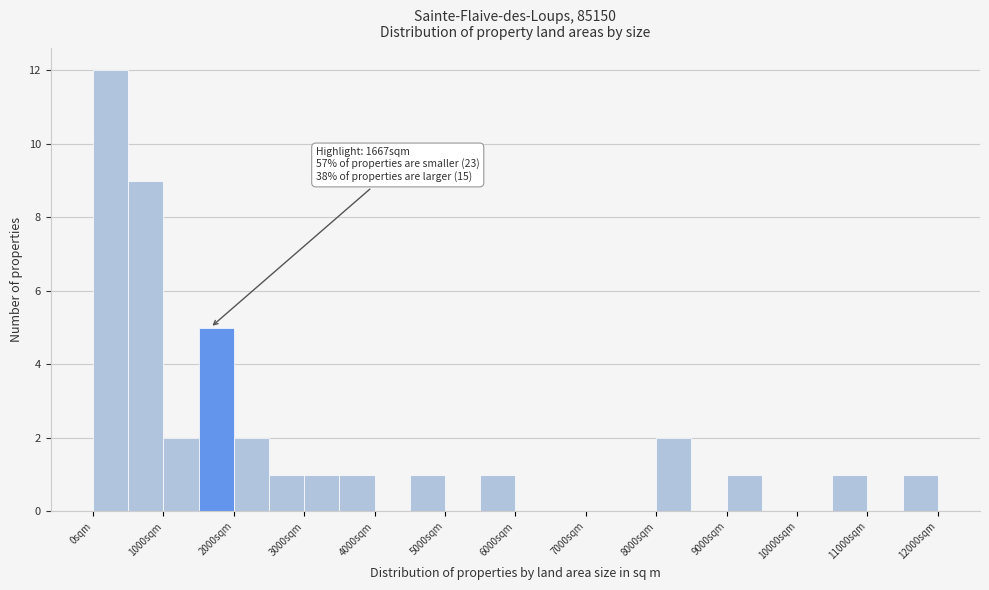

Over which range of the x-axis is the bar tallest?

0 to 500